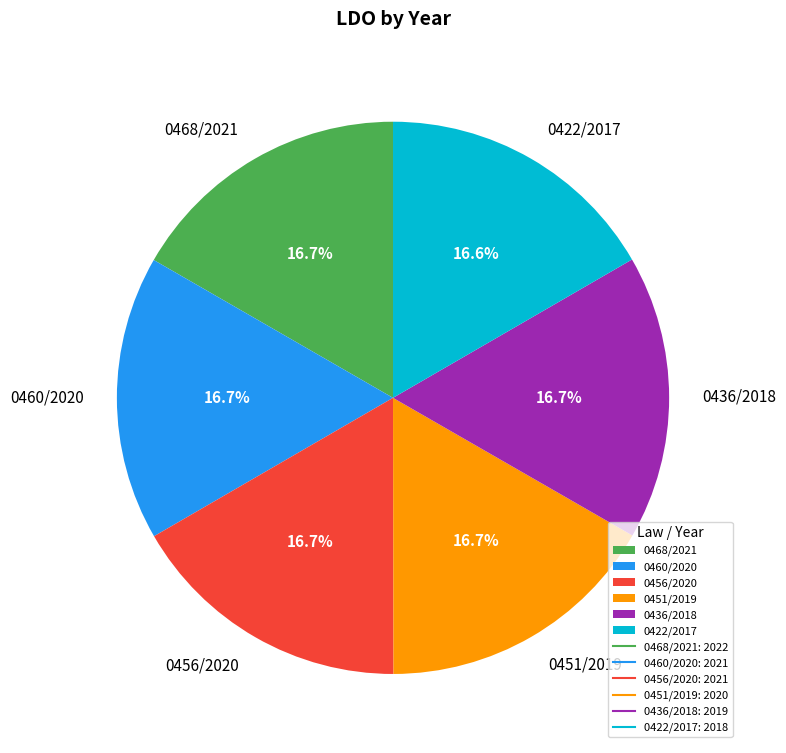

Approximately how many times larger is the value at 0456/2020 compared to 0460/2020?

1.0